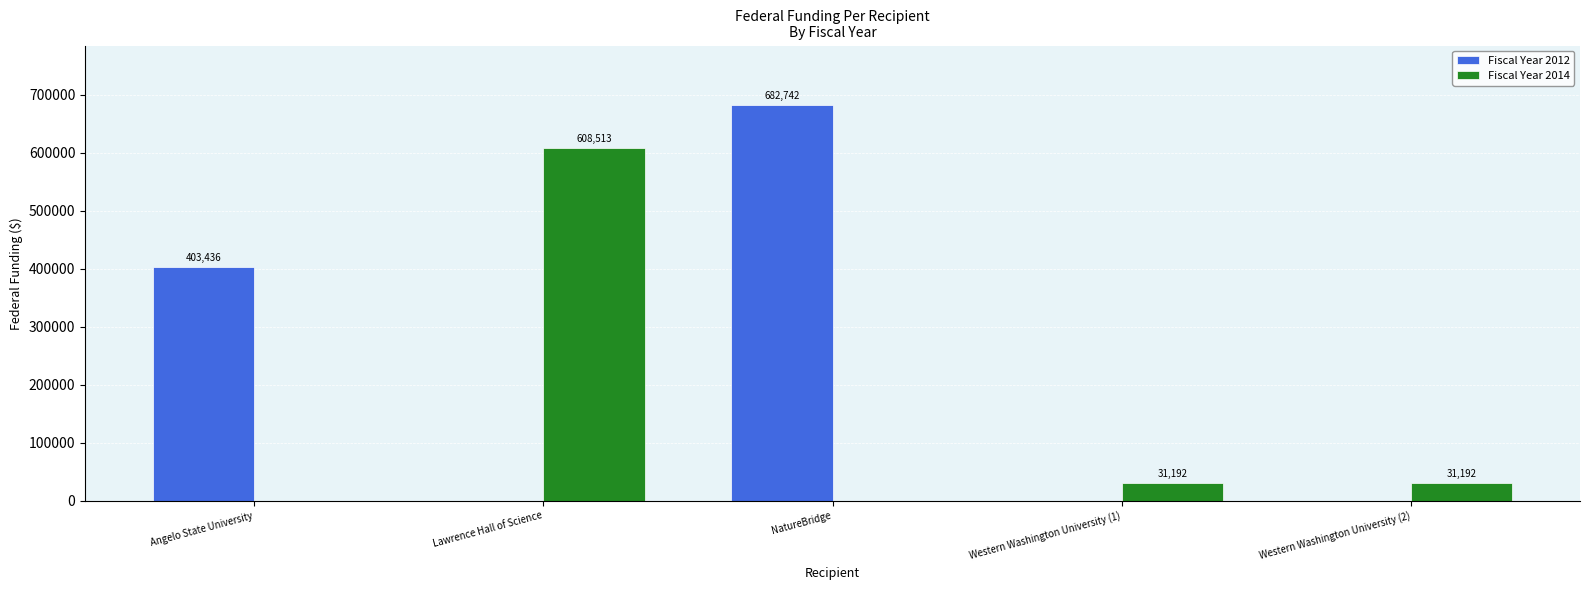

The Fiscal Year 2014 series shows 890291 at Lawrence Hall of Science. True or false?

False